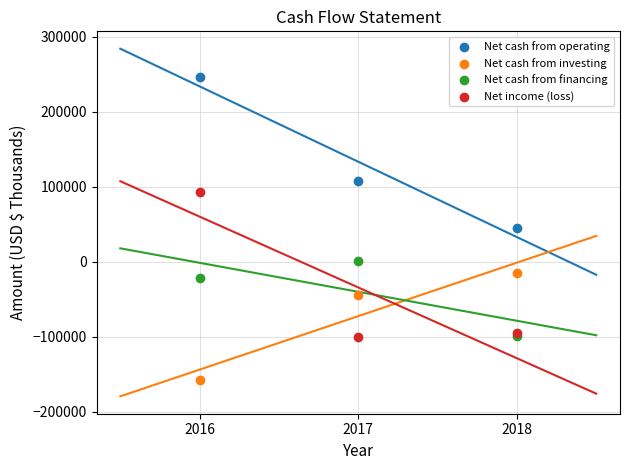

What are all the series names shown in the legend?

Net cash from operating, Net cash from investing, Net cash from financing, Net income (loss)